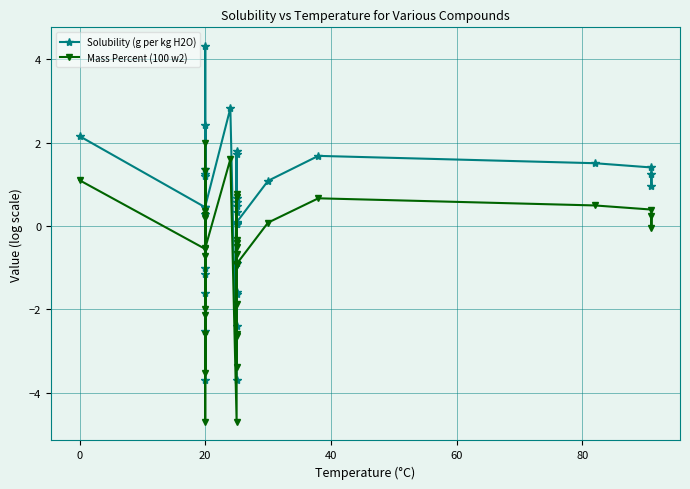

What is the label of the 26th point from the right?

20